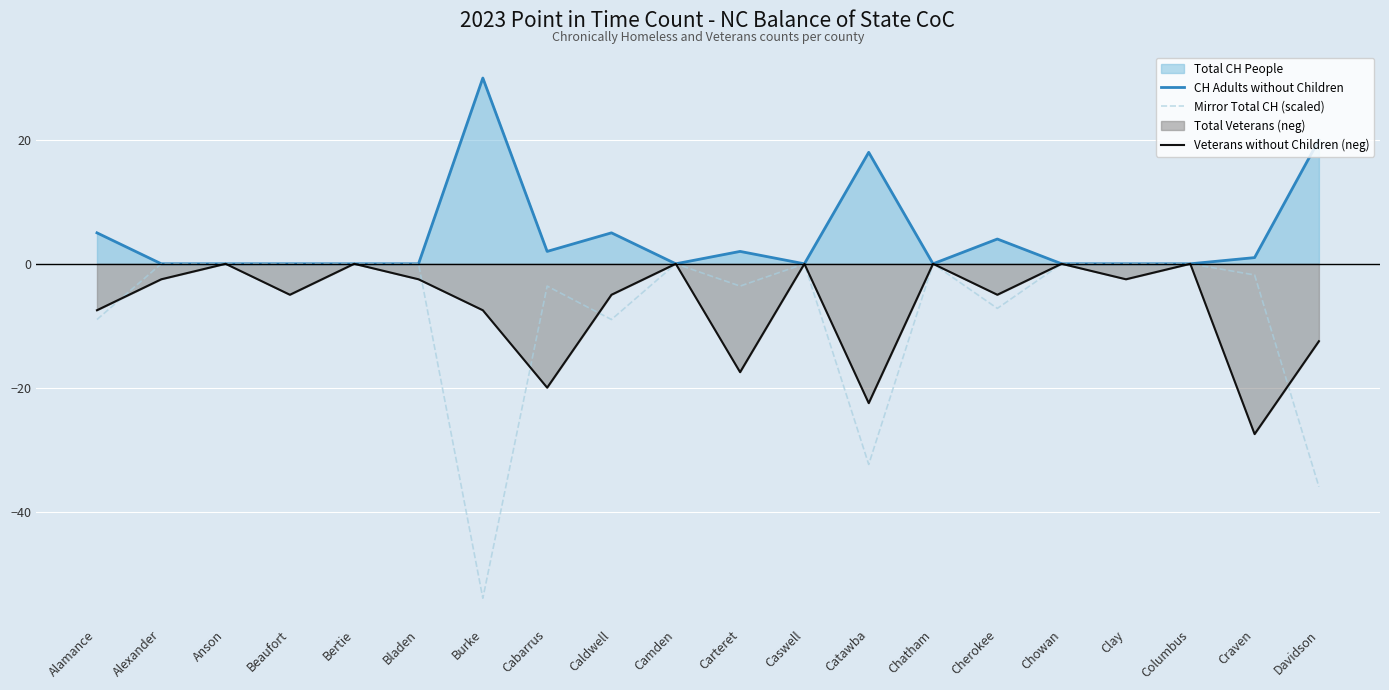

How many lines are shown in the chart?

3